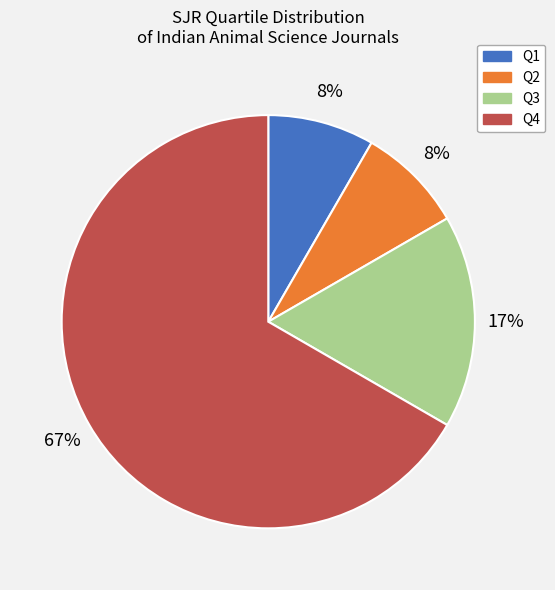

Is there any slice that represents more than half of the pie?

Yes